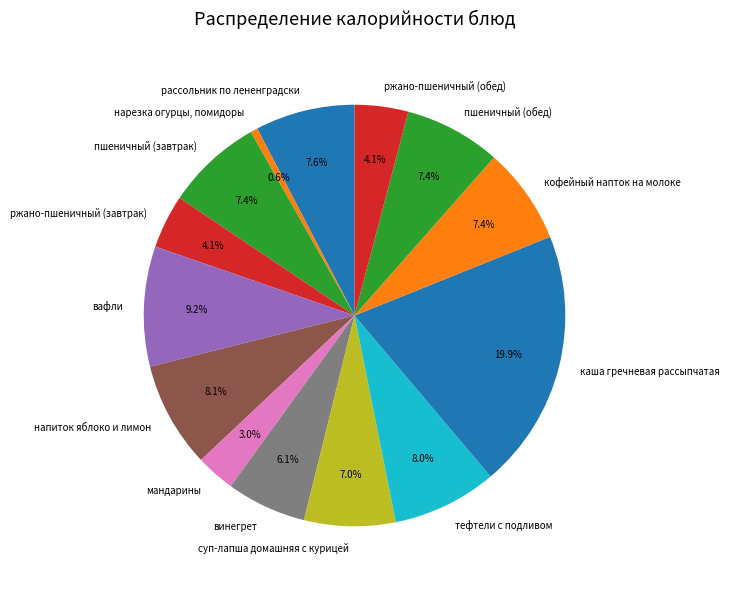

To the nearest percent, what portion does пшеничный (обед) represent?

7%